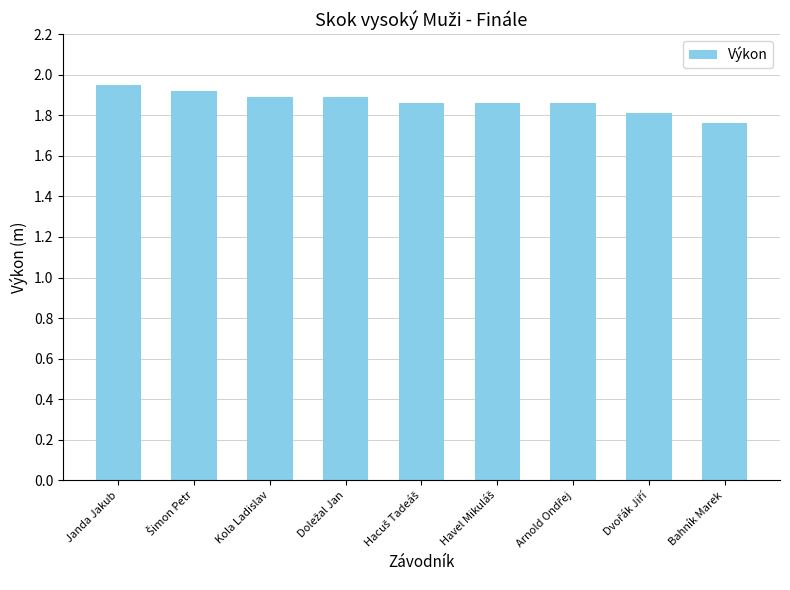

True or false: the data shows 1.9 at Janda Jakub.

True